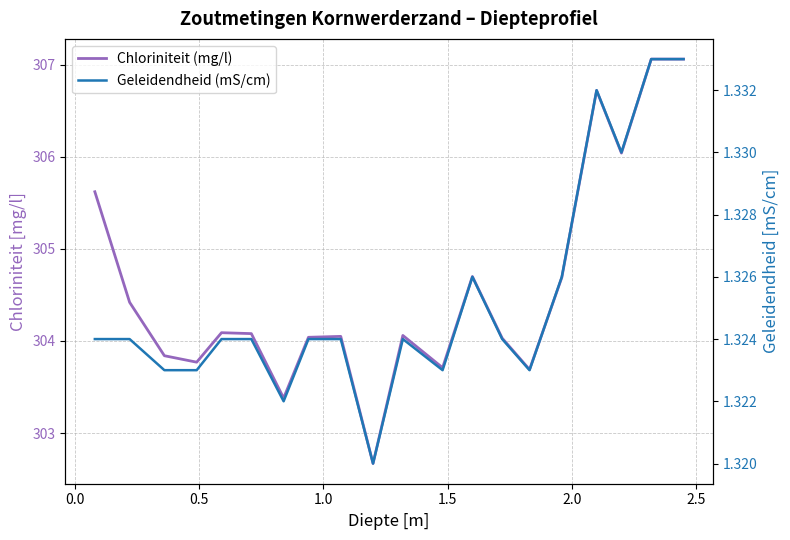

What position from the right is 1.0?

17